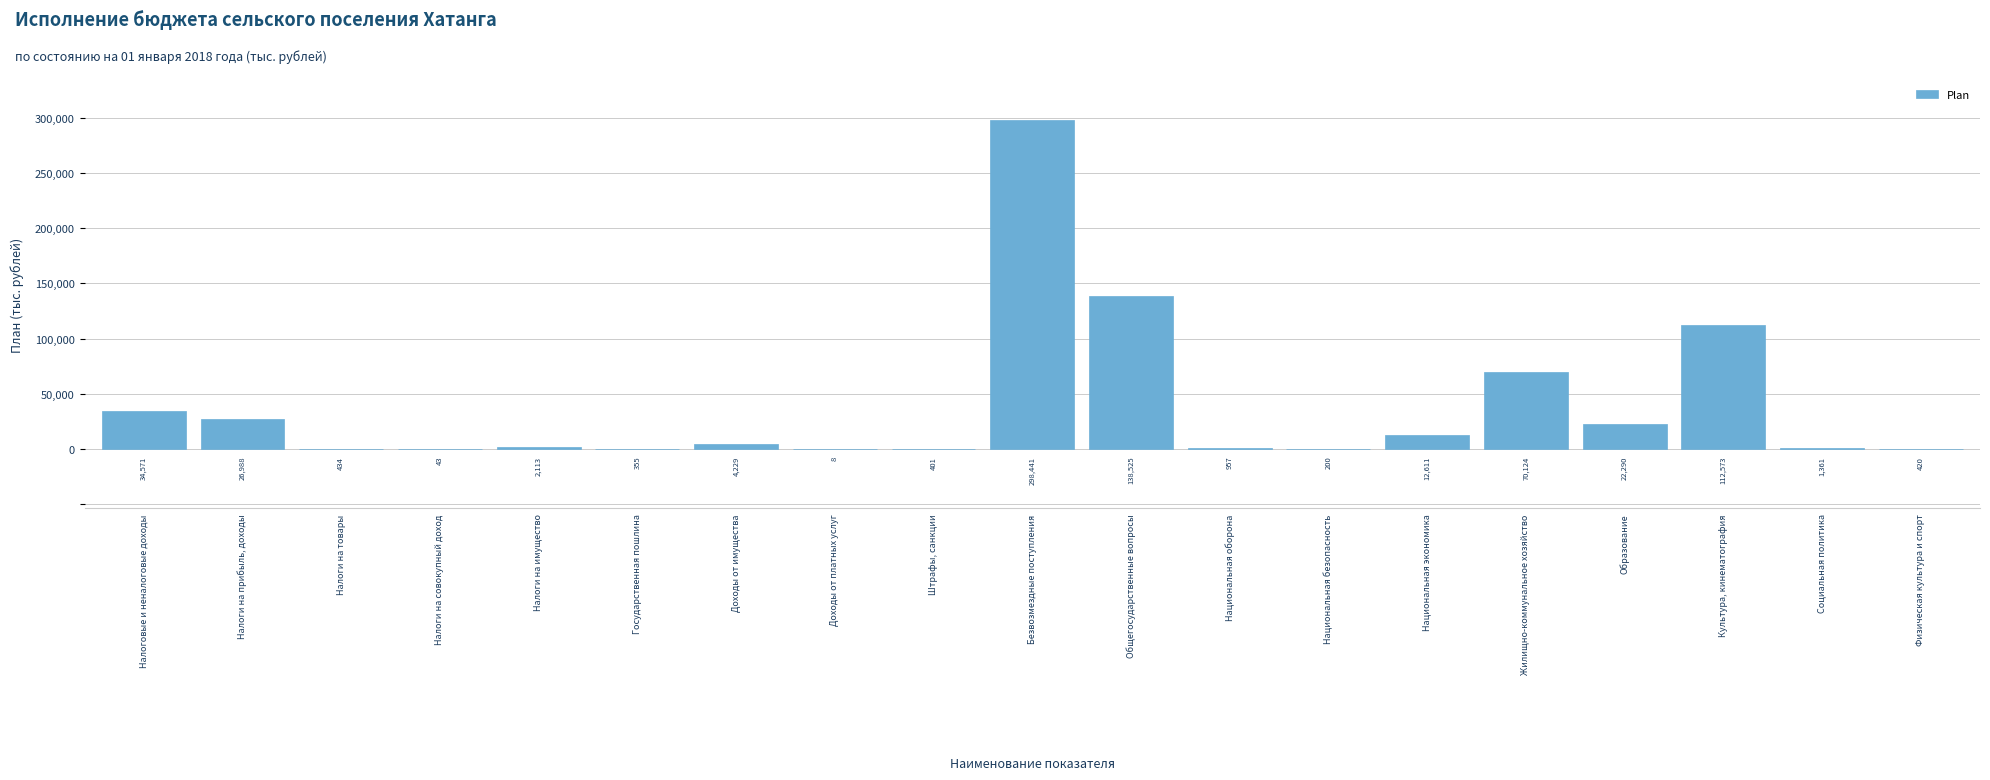

At which label does the data first exceed 2113?

Налоговые и неналоговые доходы